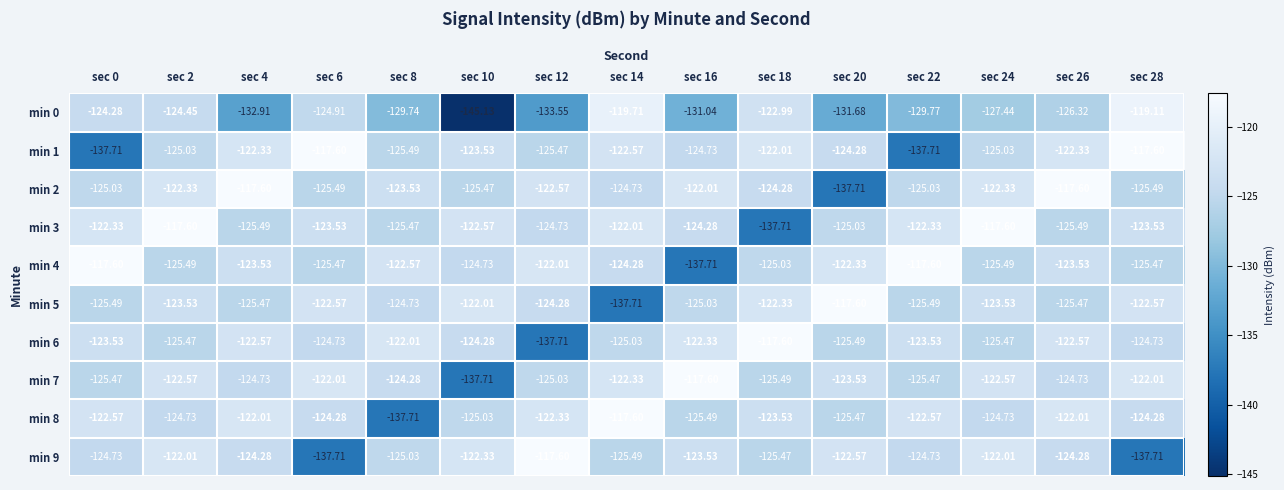

At which category is the sum across all series the highest?

sec 2